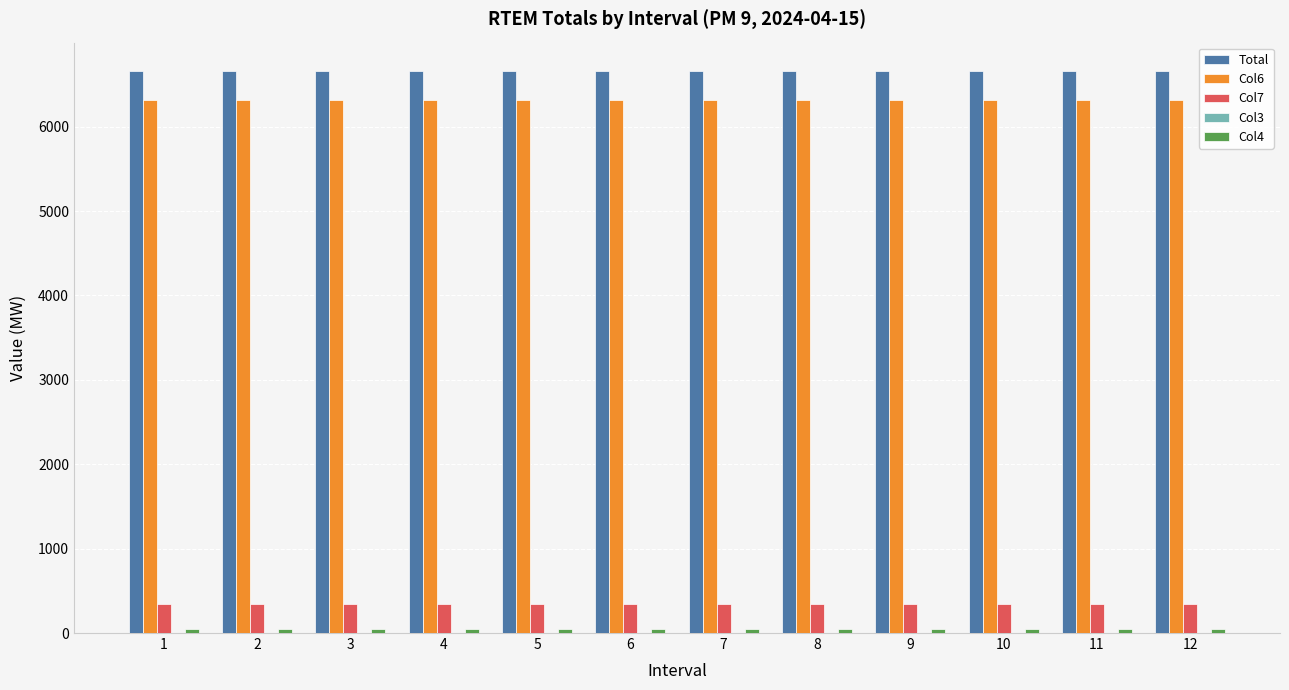

Are the bars grouped side by side (vs. stacked)?

Yes